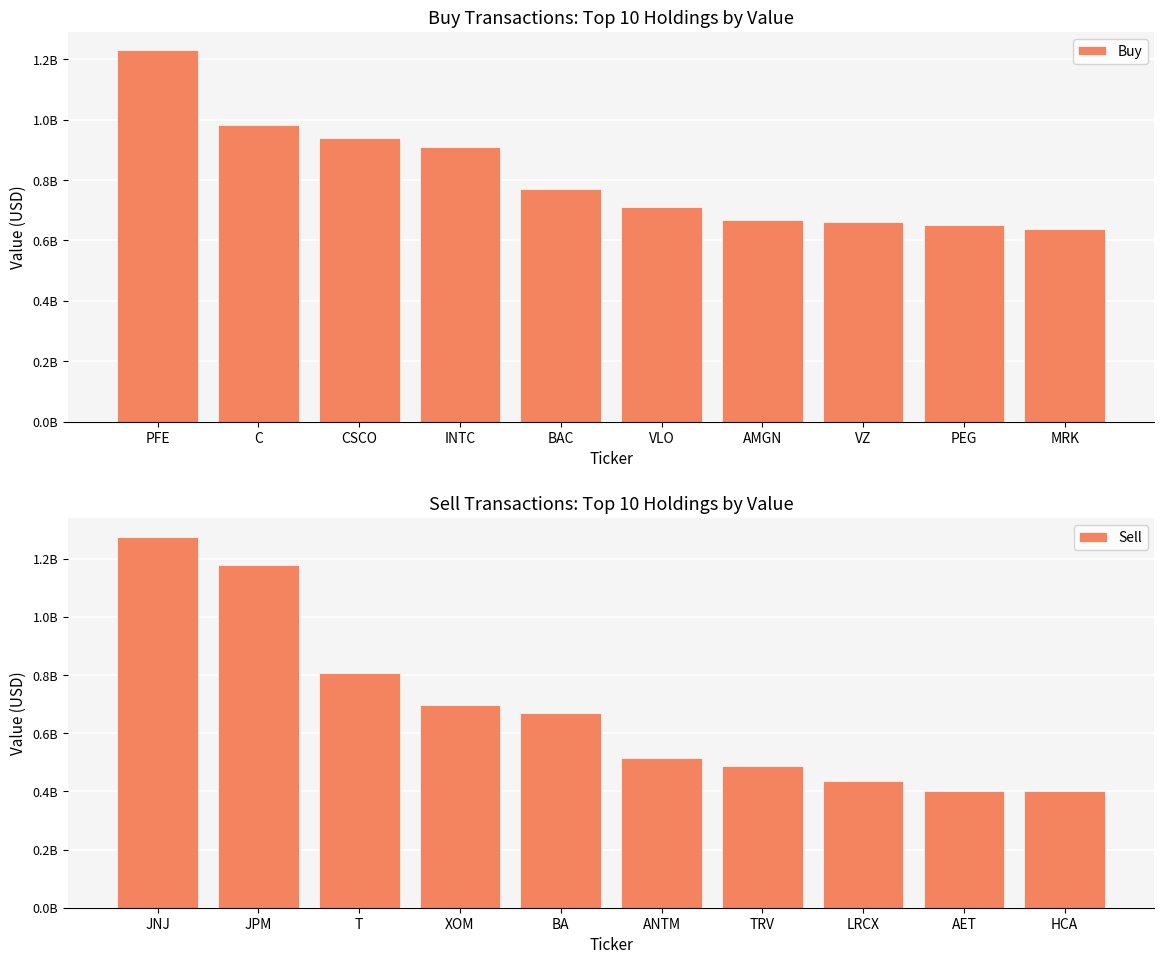

What is the difference between the Sell values at XOM and LRCX?

261194000